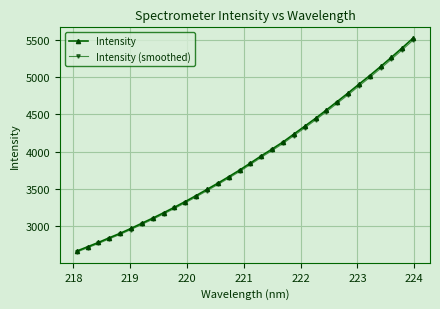

What is the lowest value of the Intensity series?

2664.1